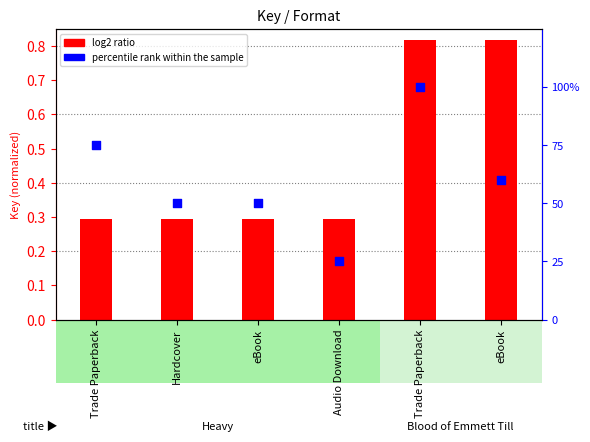

What is the total value across all series at Audio Download?

0.5